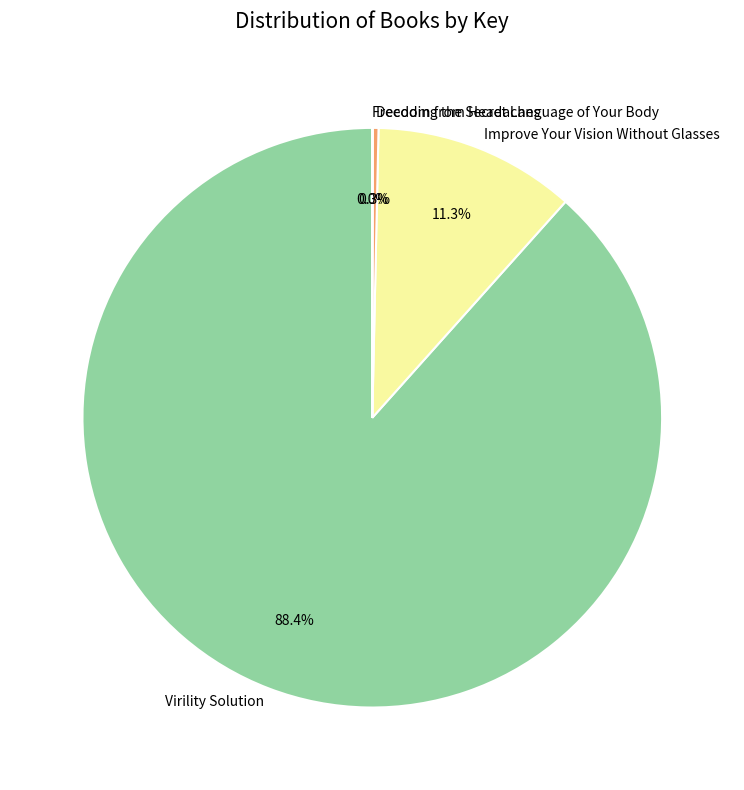

Does Decoding the Secret Language of Your Body account for over 50% of the chart?

No